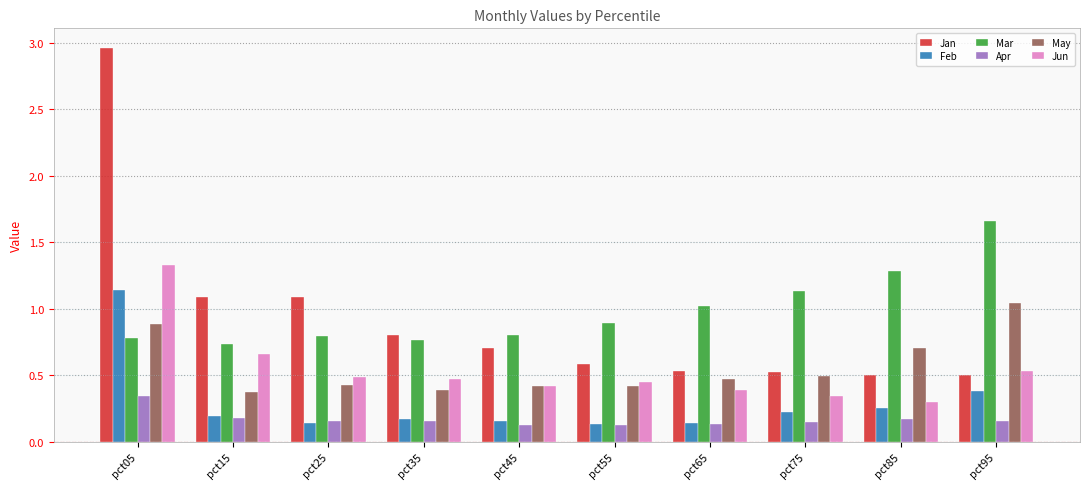

What is the total value across all series at pct95?

4.3